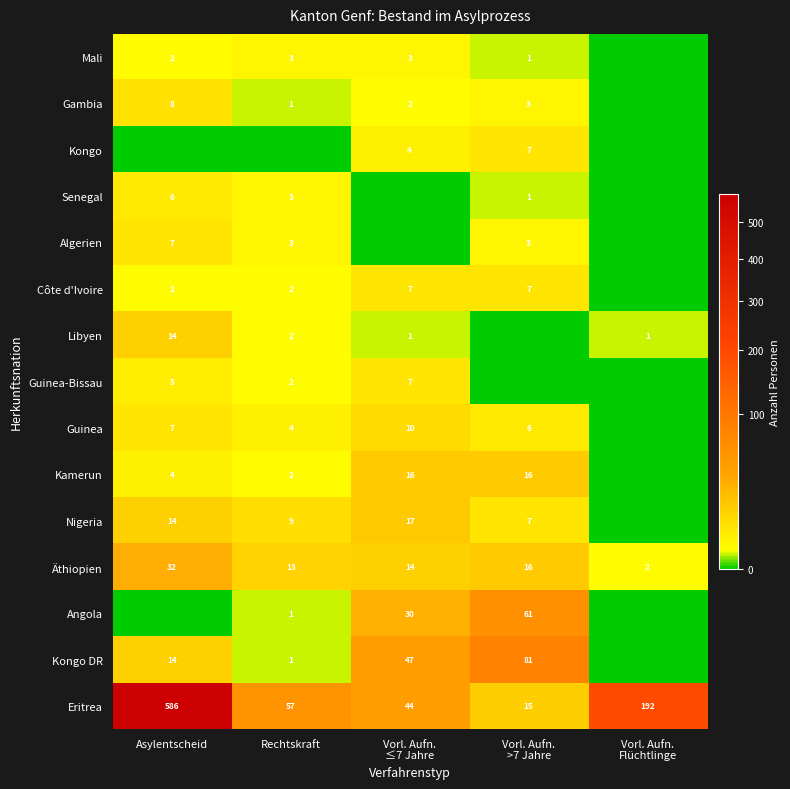

At which label does Eritrea reach its peak?

Asylentscheid